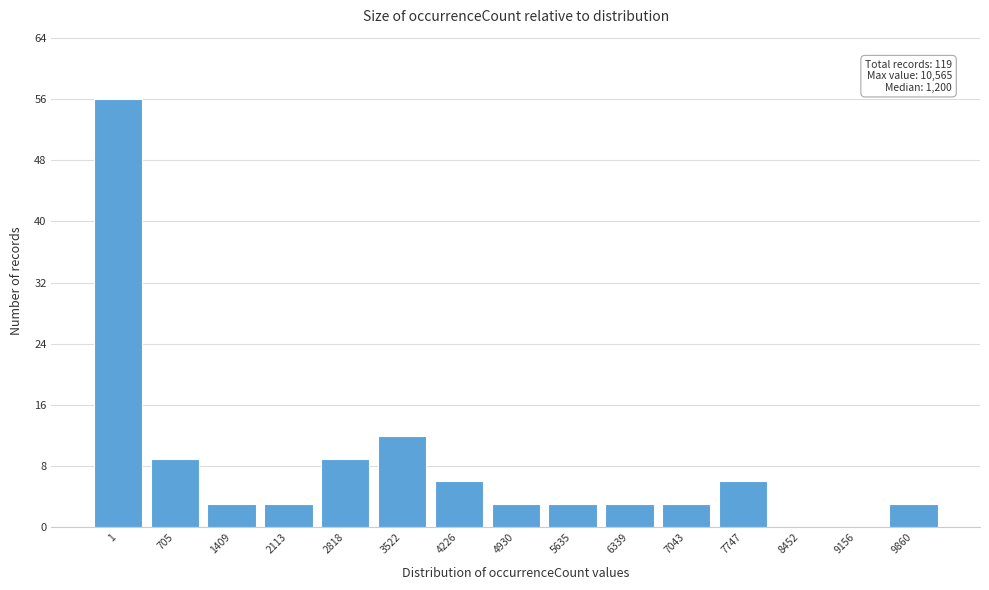

Reading right to left, list all the values displayed in this chart.

9860=3	9156=0	8452=0	7747=6	7043=3	6339=3	5635=3	4930=3	4226=6	3522=12	2818=9	2113=3	1409=3	705=9	1=56